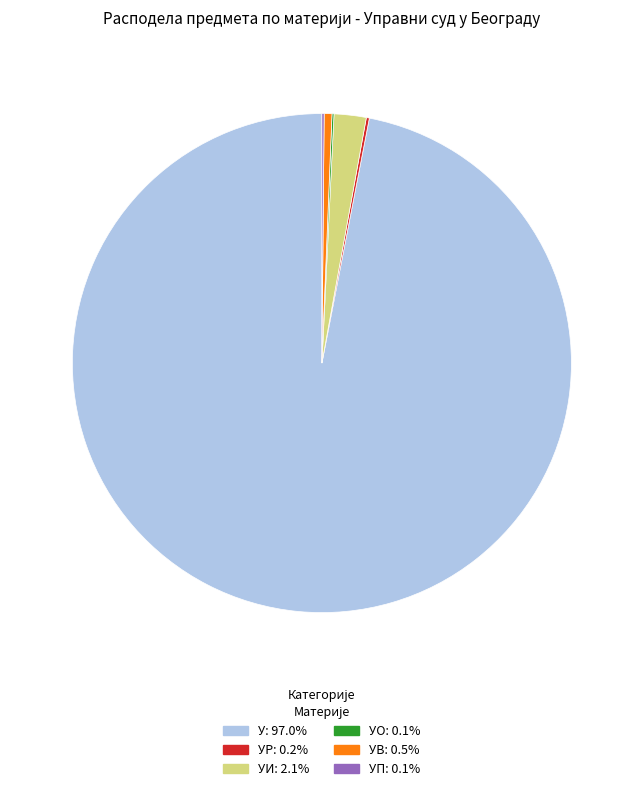

Is there a majority slice in this chart?

Yes